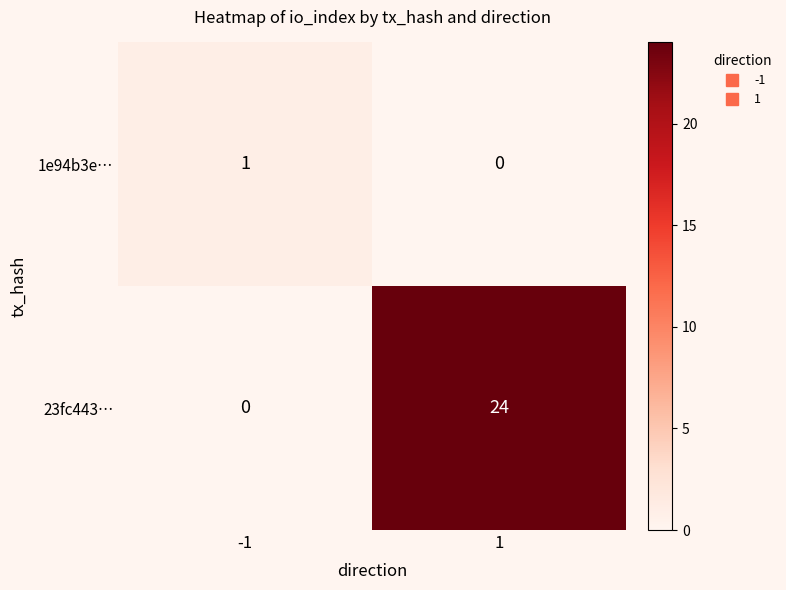

What is the difference between the 23fc443… values at -1 and 1?

24